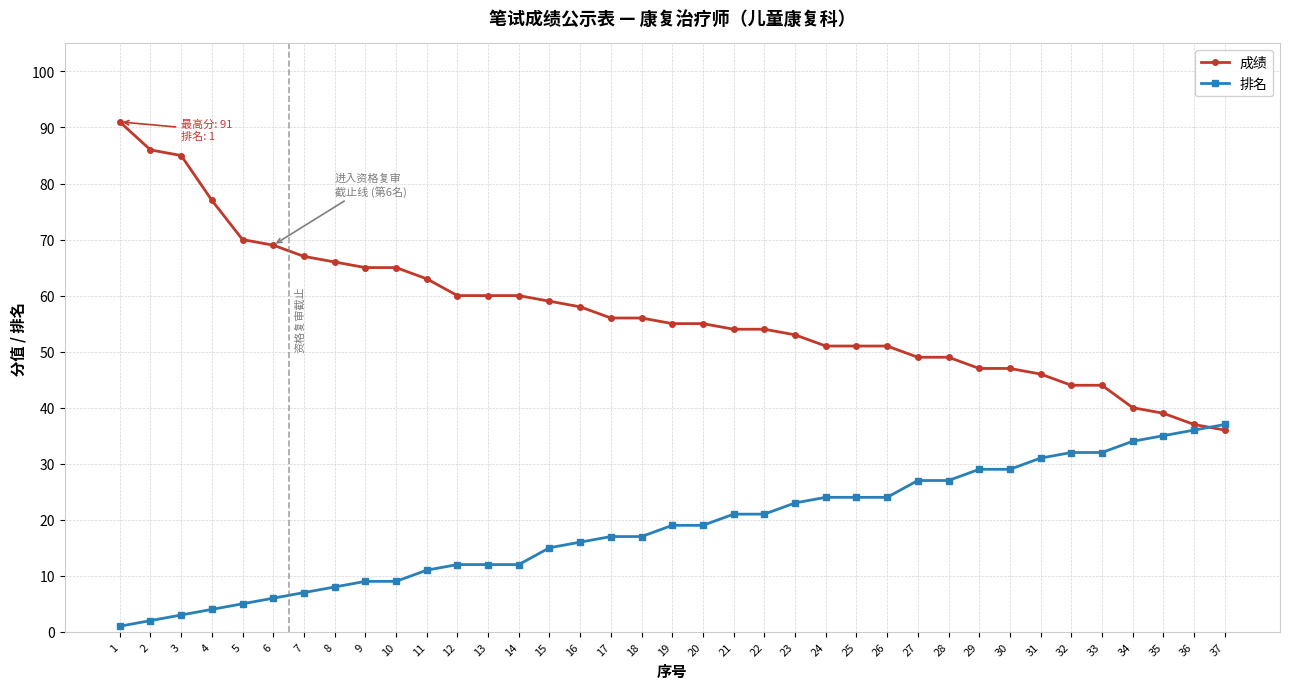

At which category does the chart reach its minimum across all series?

1